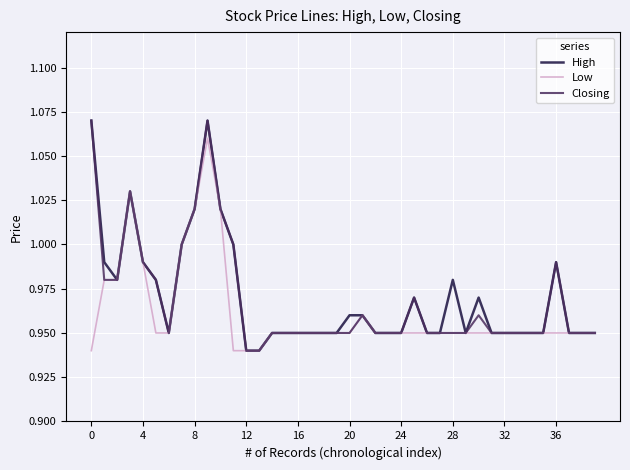

What is the difference between the second highest and second lowest values in the High series?

0.1